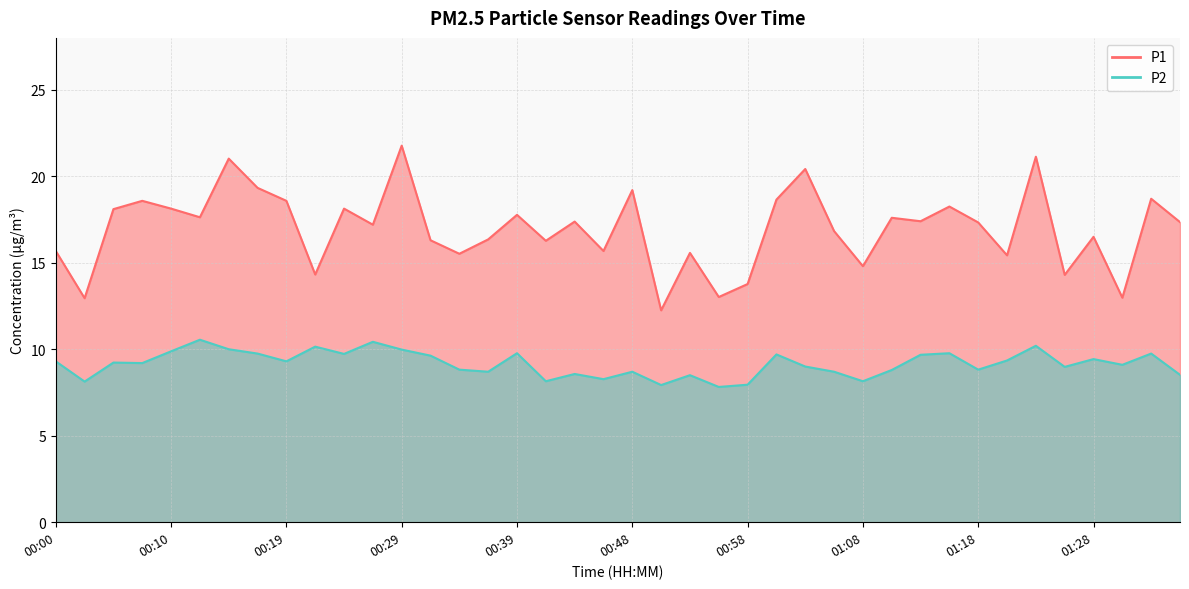

What is the minimum value for P1?

12.2